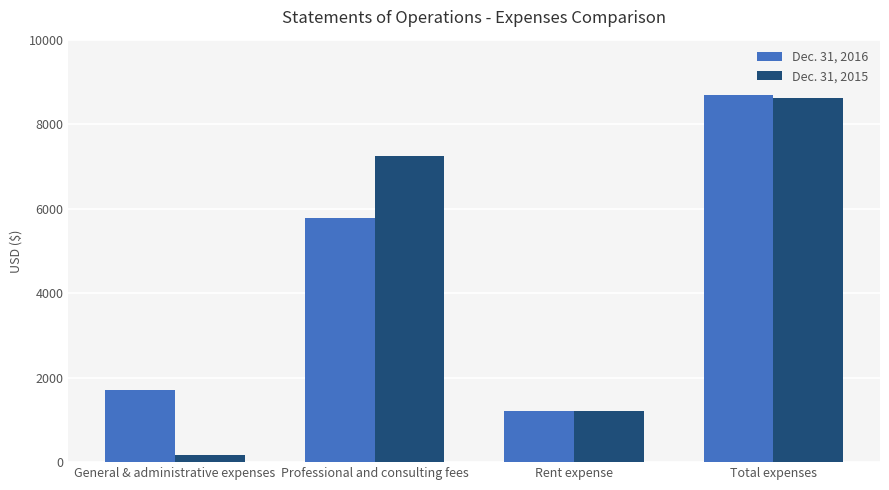

What is the spread (max minus min) of values at Total expenses?

75